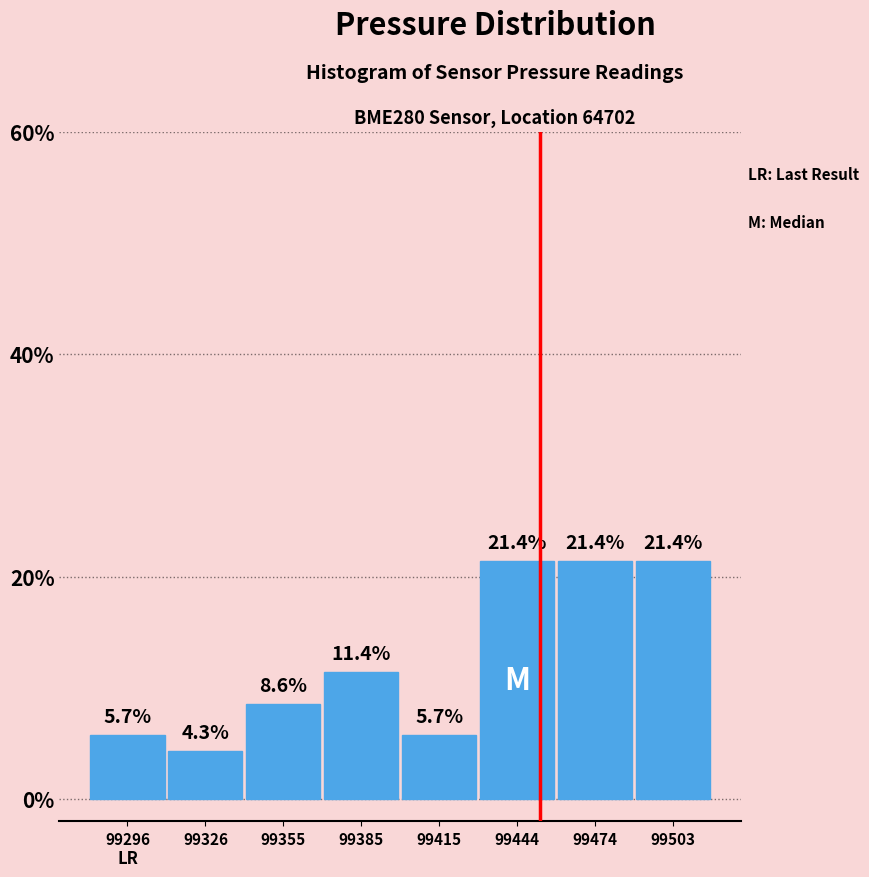

What is the height of the bar covering 99430 to 99460 on the x-axis? The bar edges are not printed on the chart, so give them approximately, as read against the axis.

21.4